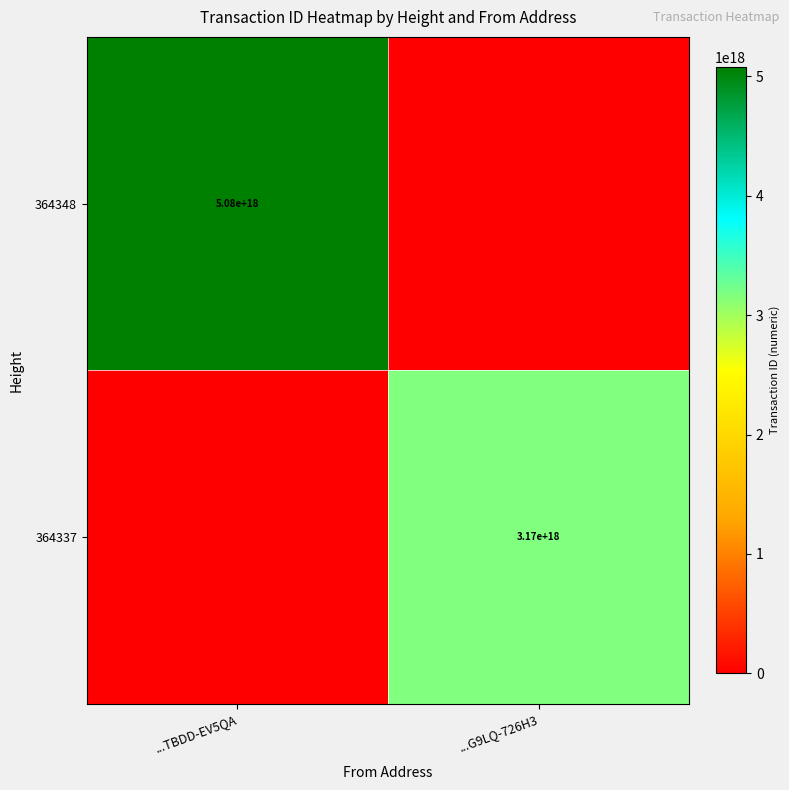

The 364337 series shows 1229198778974205952 at ...G9LQ-726H3. True or false?

False